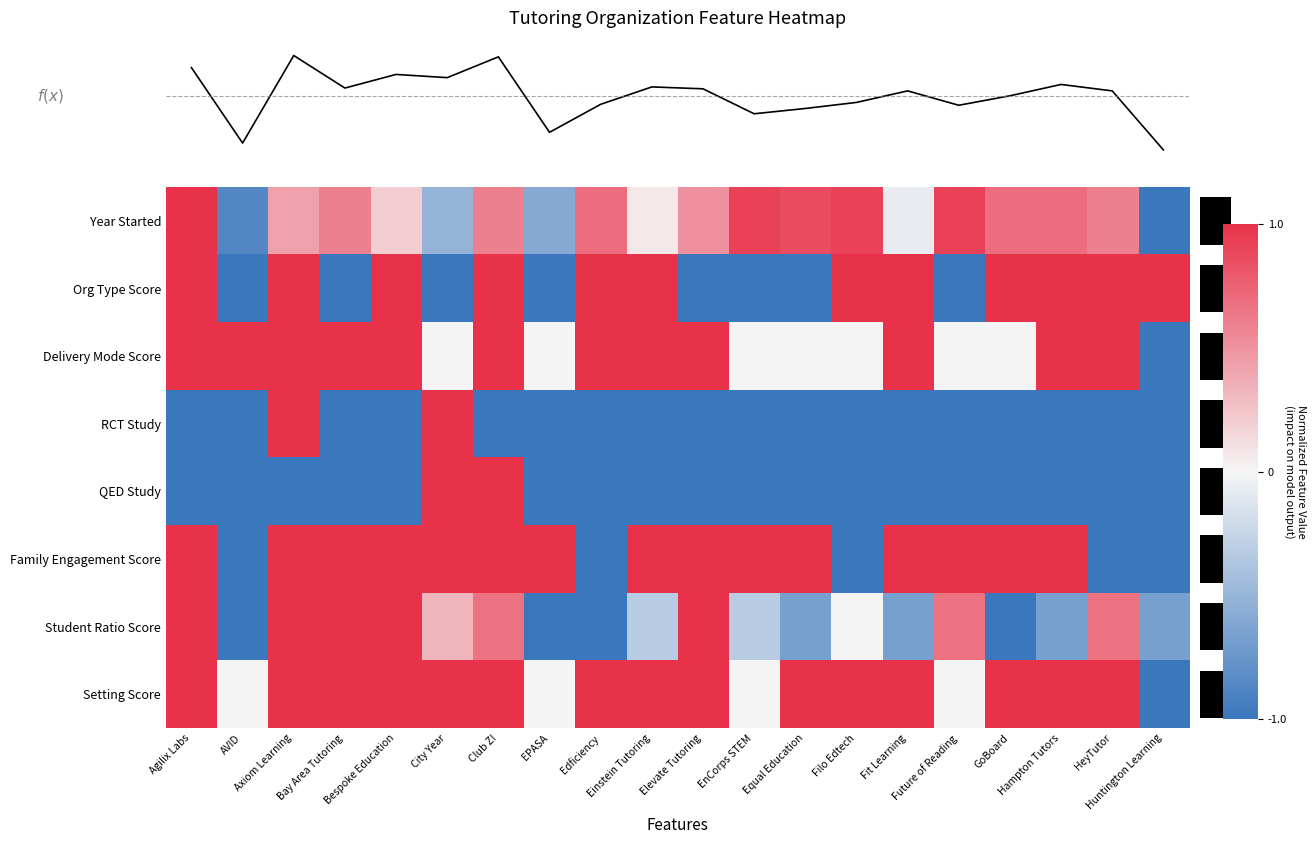

What is the sum of all Org Type Score values?

4.0